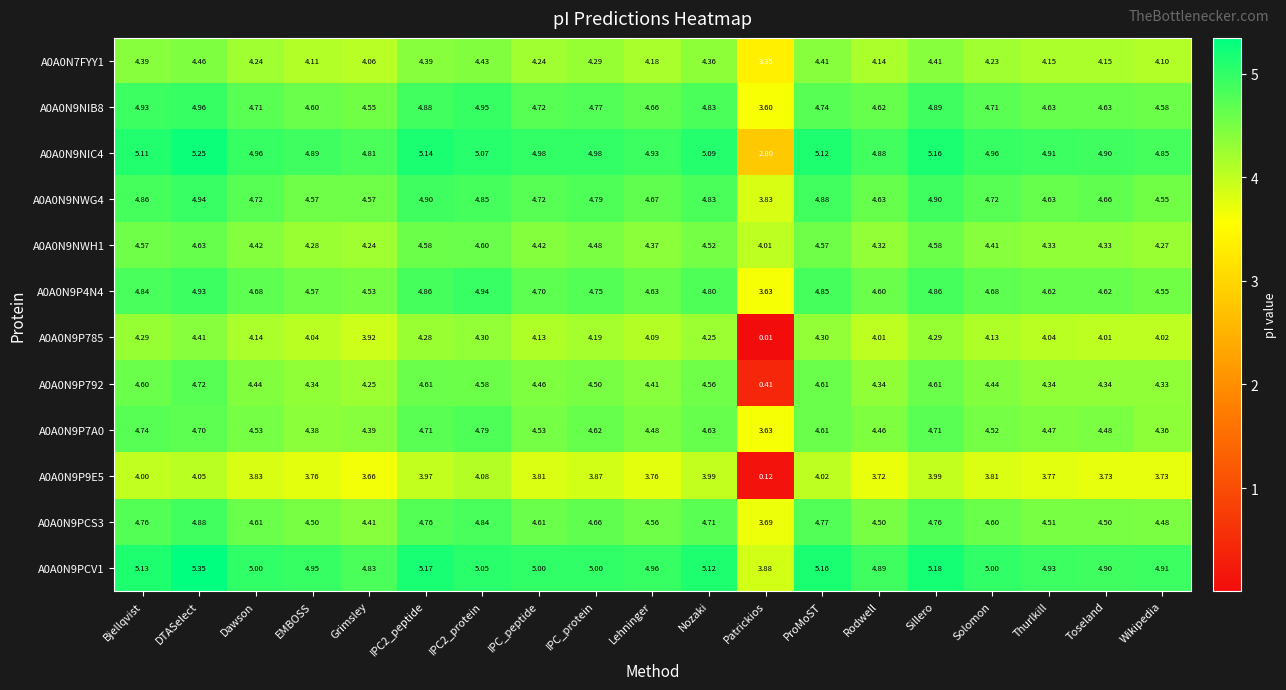

Where does the A0A0N9NIC4 series first go above 4?

Bjellqvist